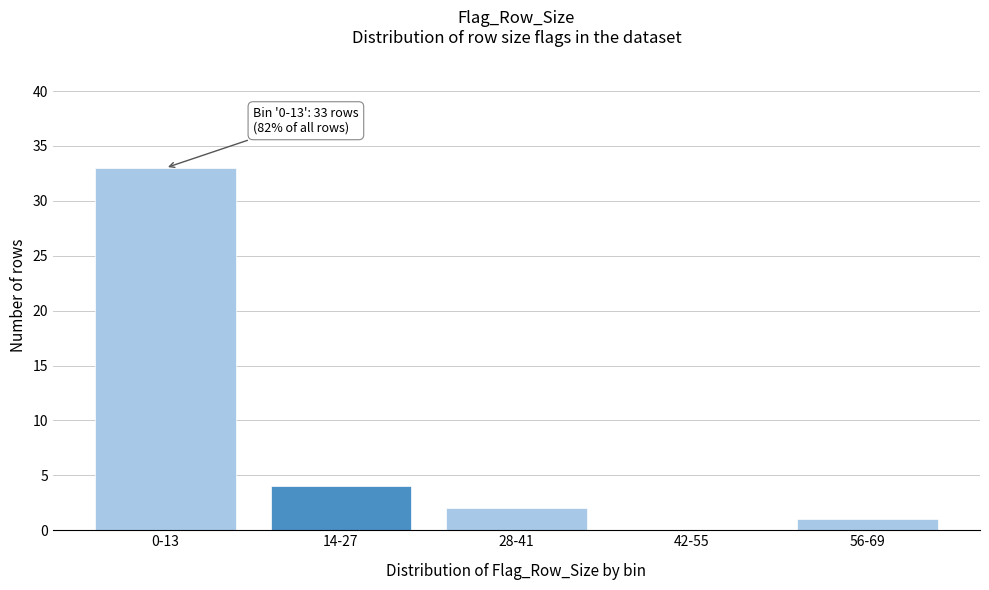

Reading left to right, what are all the values shown in this chart?

0-13=33	14-27=4	28-41=2	42-55=0	56-69=1